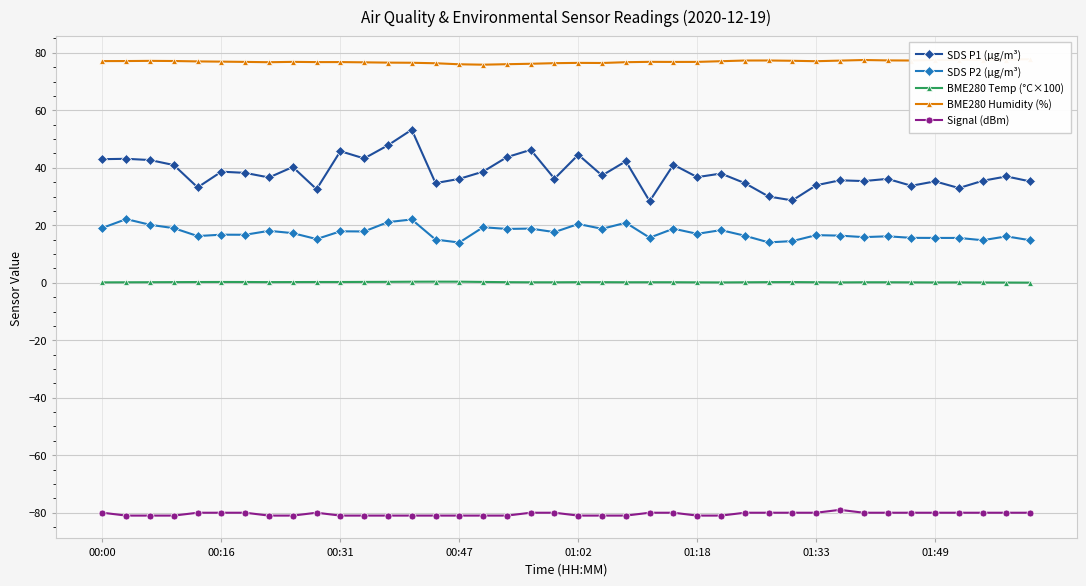

True or false: SDS P2 (µg/m³) and Signal (dBm) cross at least once.

False